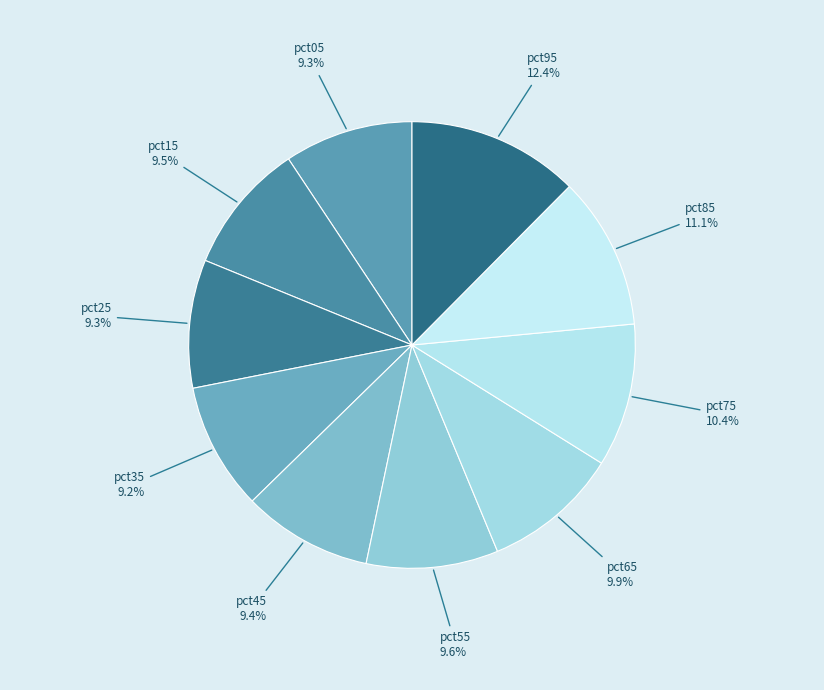

What percentage is the pct45 slice, to the nearest percent?

9%